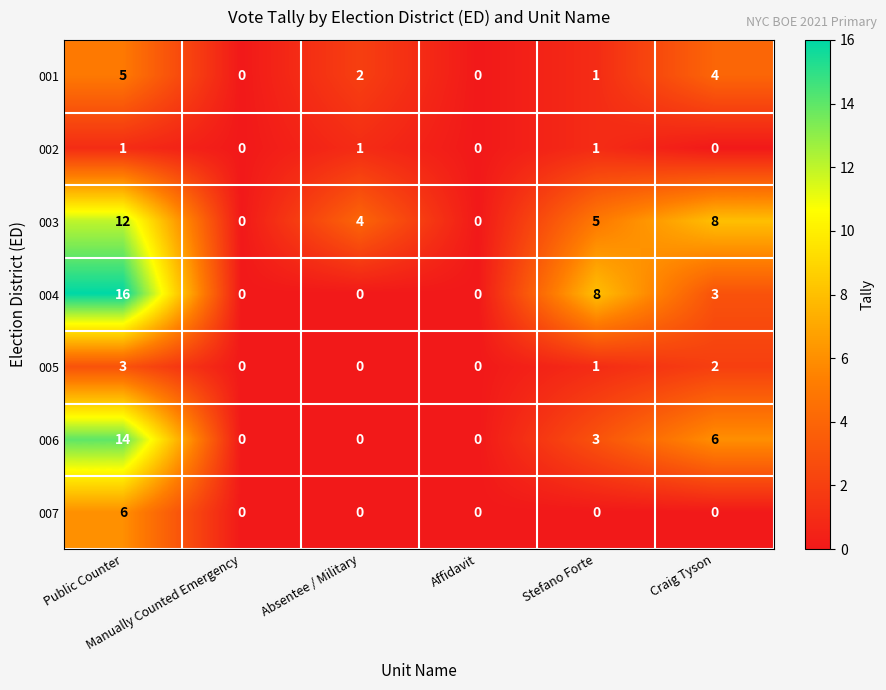

At which category is the sum across all series the highest?

Public Counter